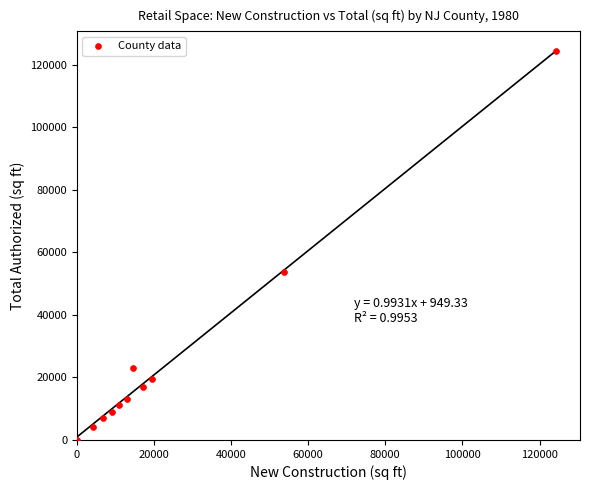

What is the range of Y values (max minus min)?

124157